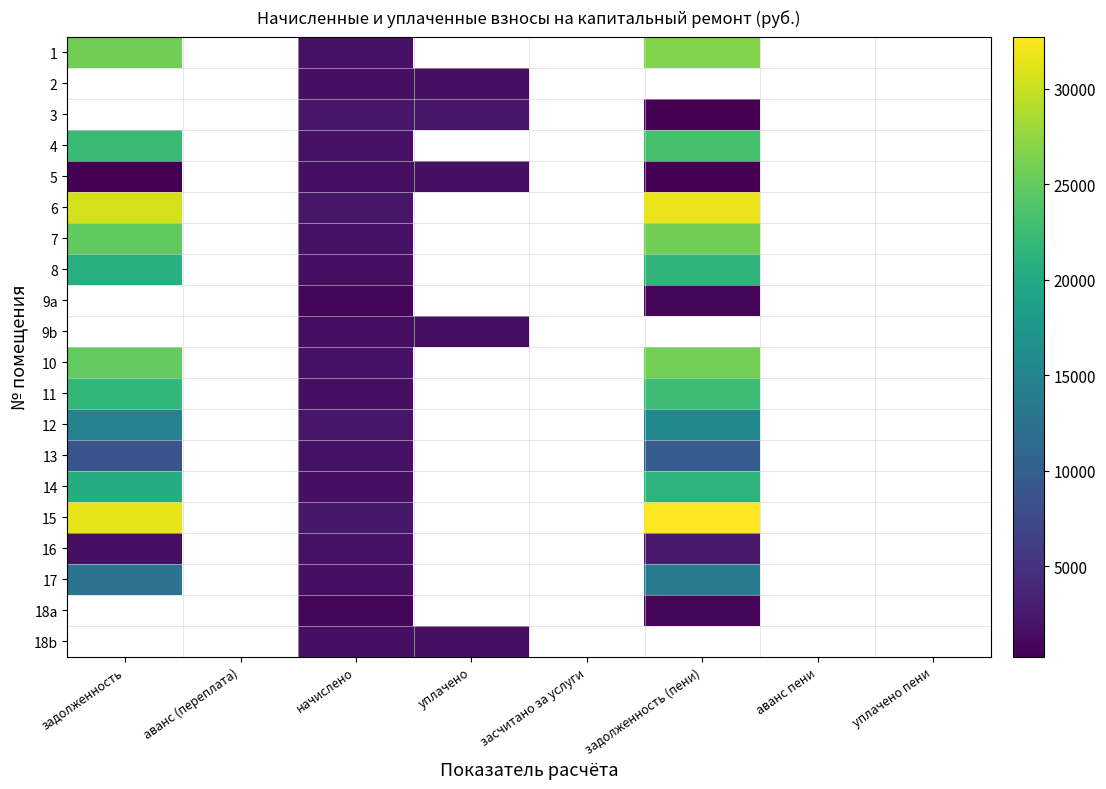

Is the value of 15 at аванс (переплата) greater than the value of 4 at засчитано за услуги?

No